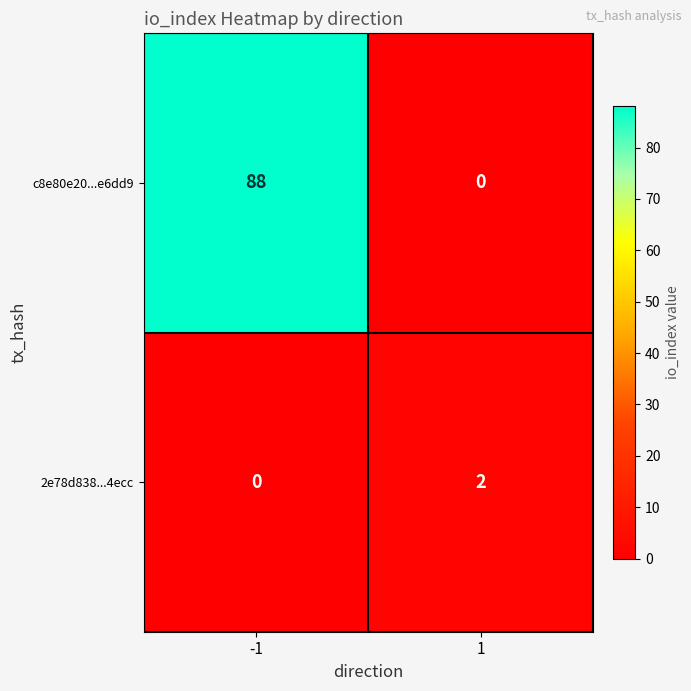

The value of 2e78d838...4ecc at -1 is 0. True or false?

True